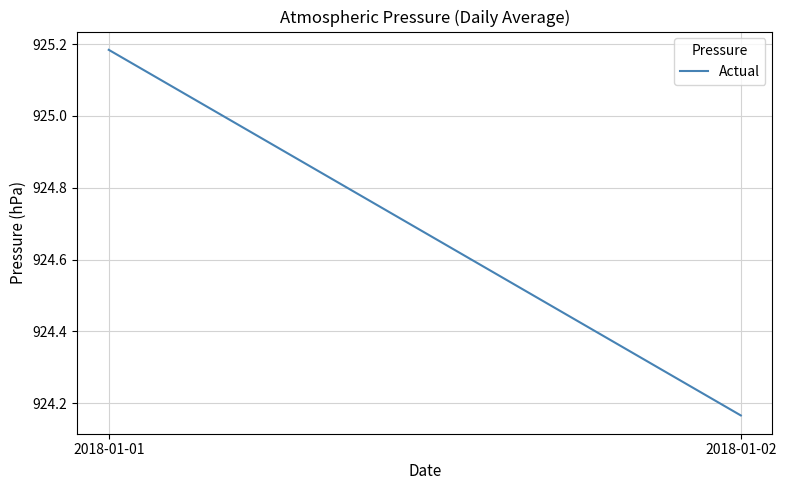

Rank the categories by value from lowest to highest.

2018-01-02, 2018-01-01